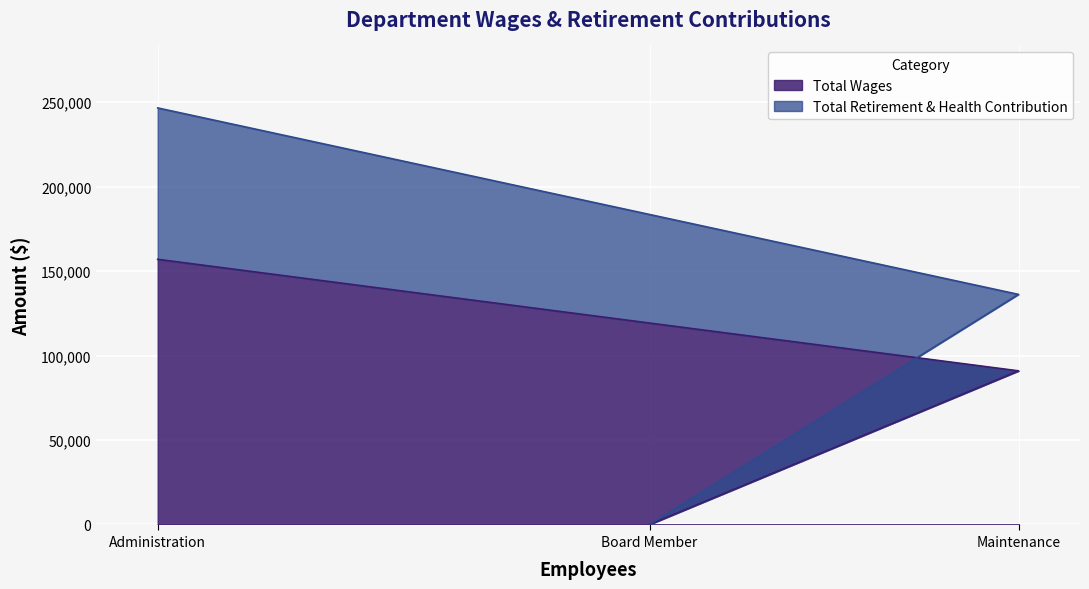

The Total Wages series shows 156943 at Administration. True or false?

True